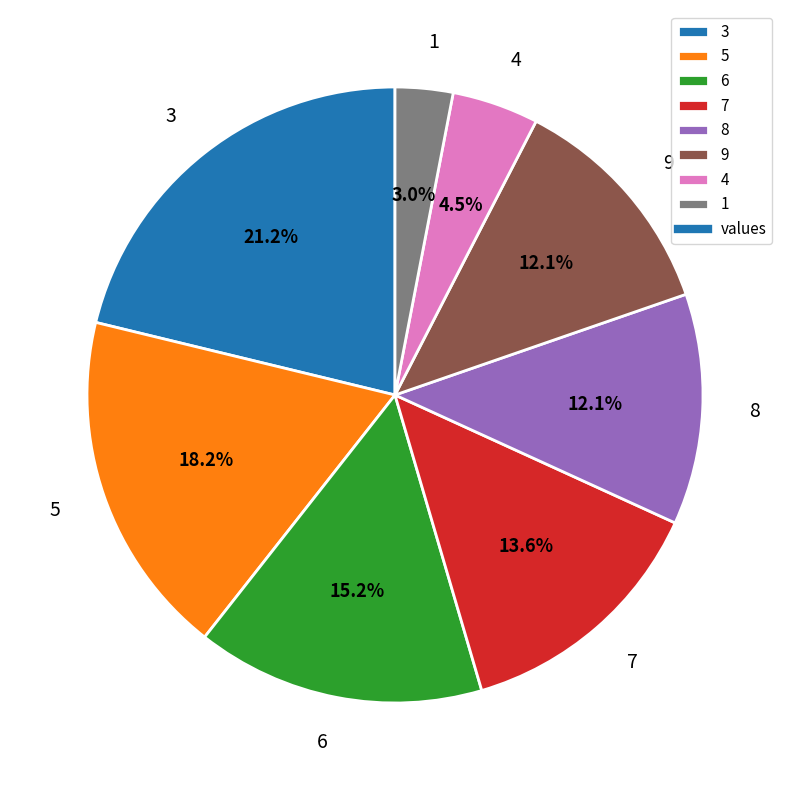

What is the ratio of the value at 7 to the value at 9?

1.1